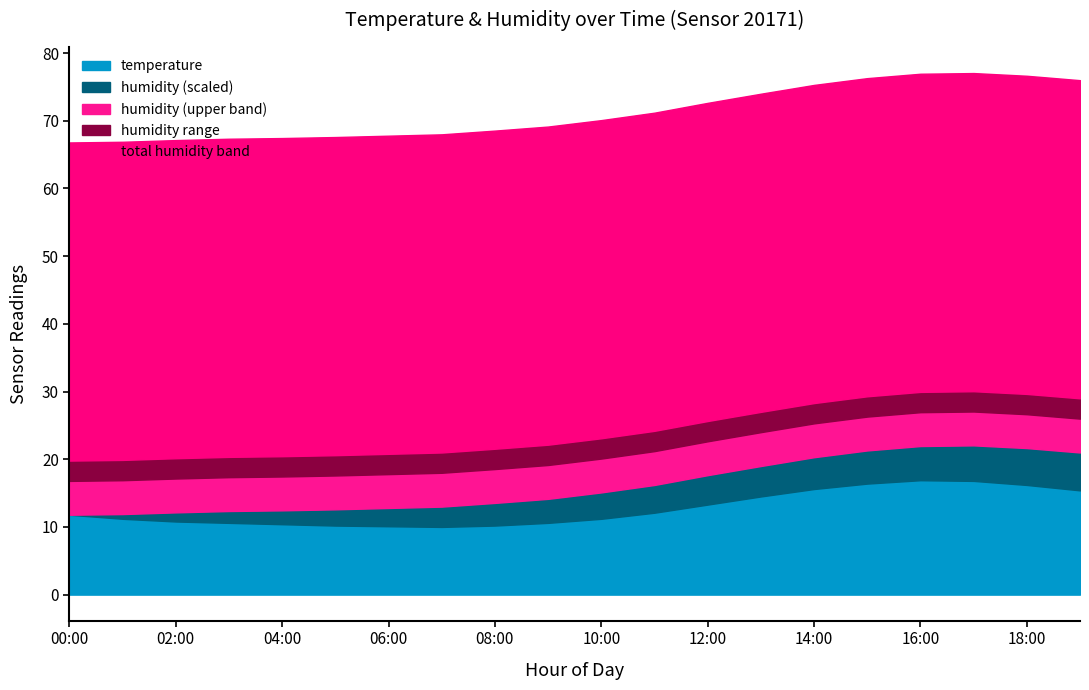

How many values in the temperature series exceed 11?

12